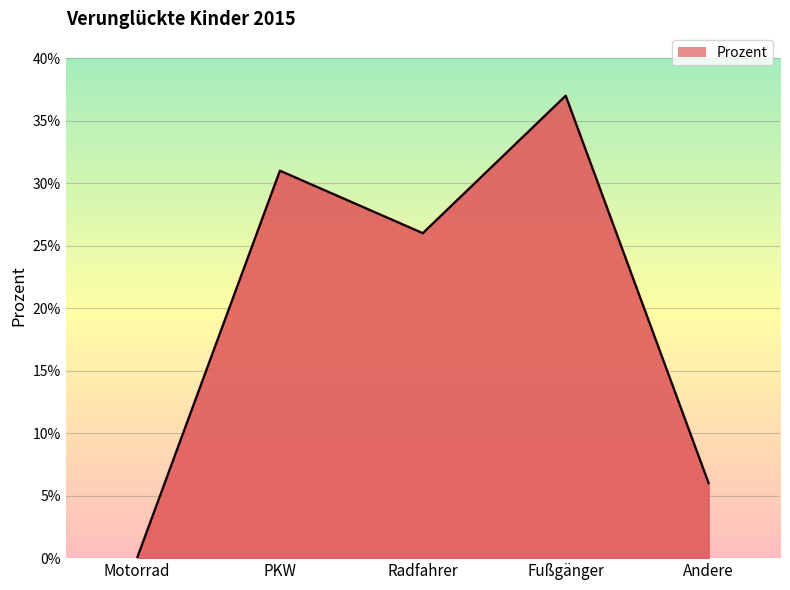

At which category does the data reach its first local valley?

Radfahrer